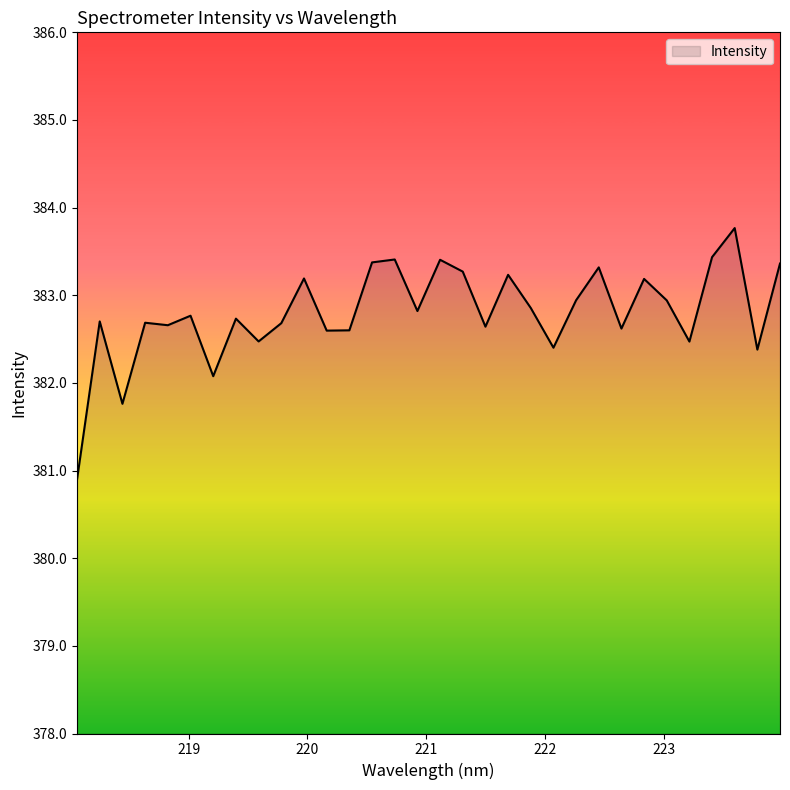

What is the smallest value displayed?

380.9